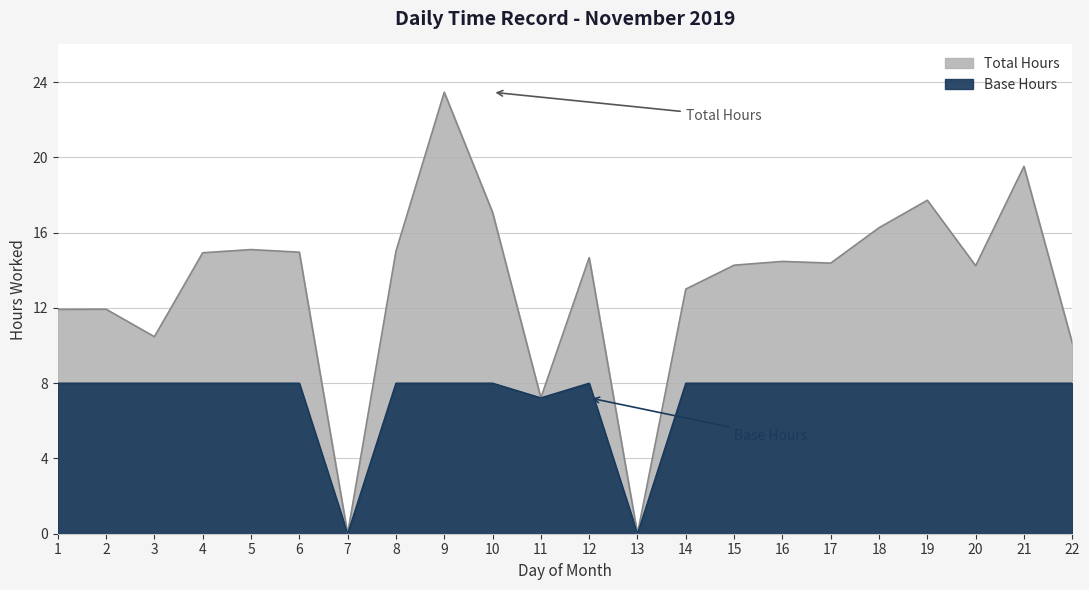

Is it true that Base Hours equals 11.0 at 20?

False